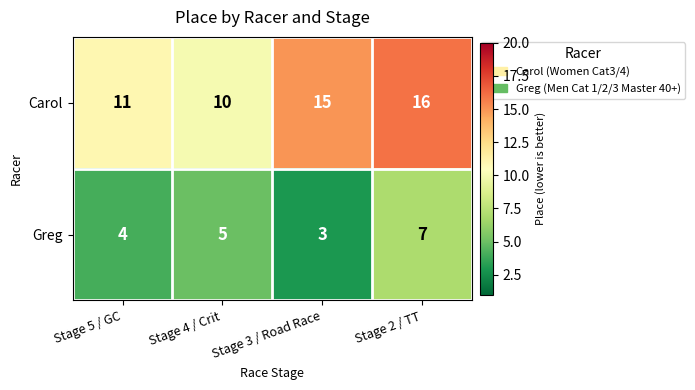

How many series are shown in this chart?

2